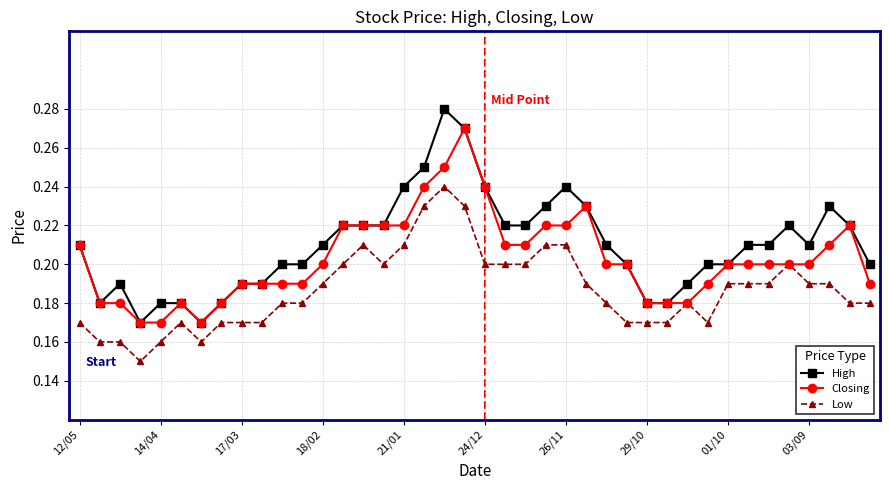

How many data points does each series have?

40